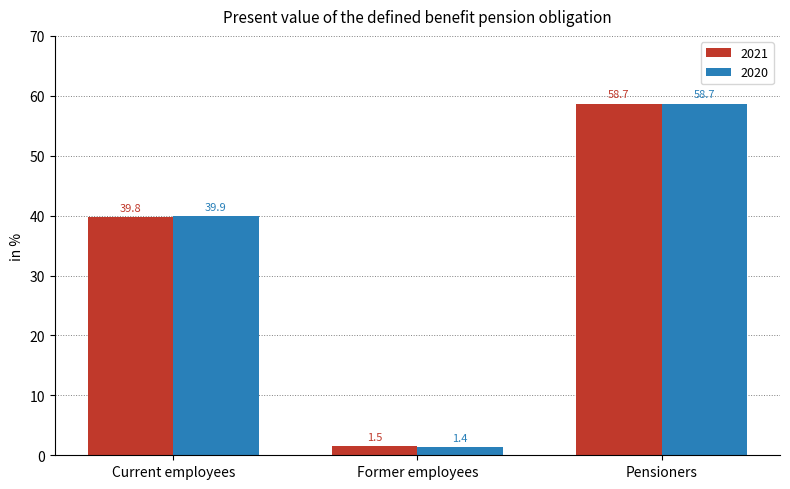

Which series has the widest spread of values?

2020